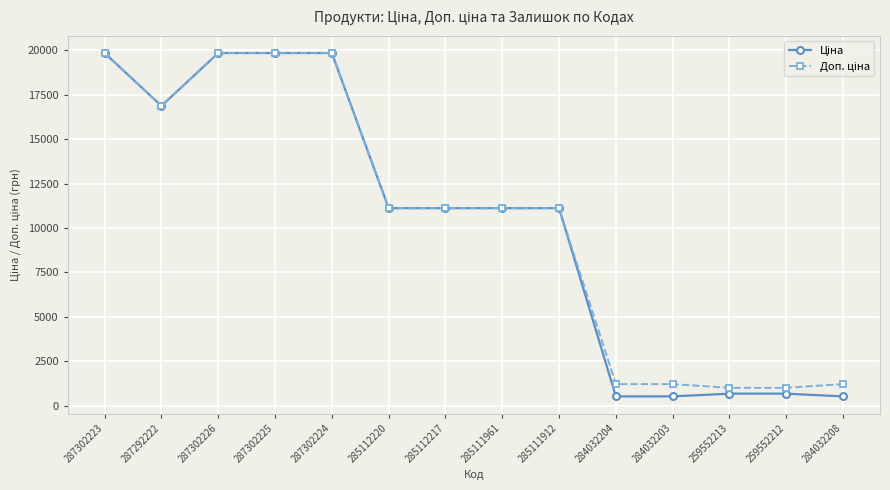

What is the label of the 13th point from the left?

259552212